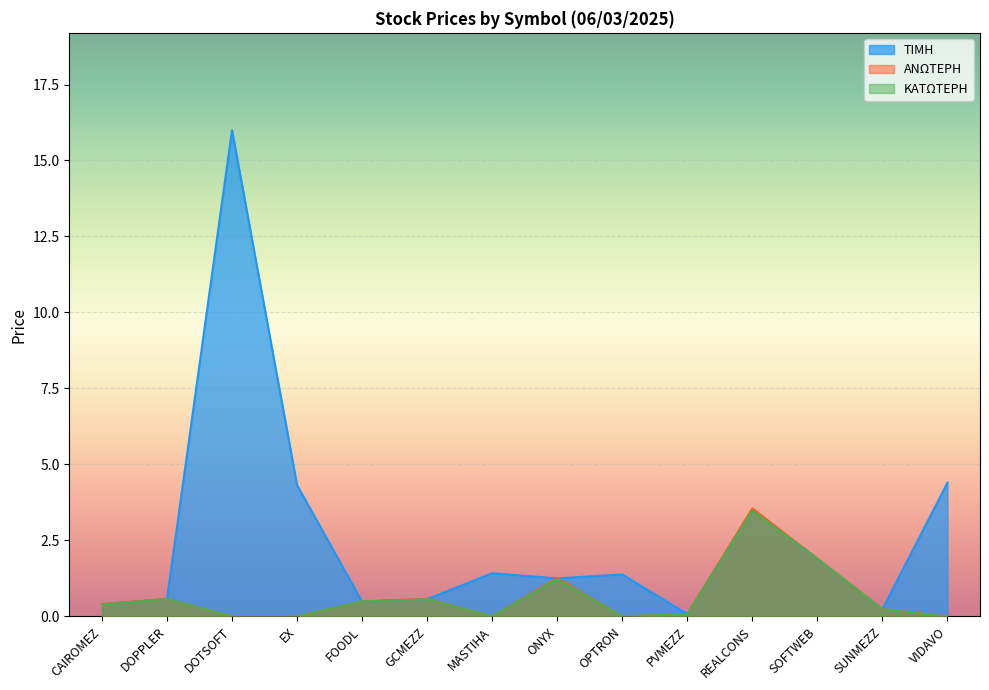

What is the value of the ΚΑΤΩΤΕΡΗ point at the 12th from the left?

1.9